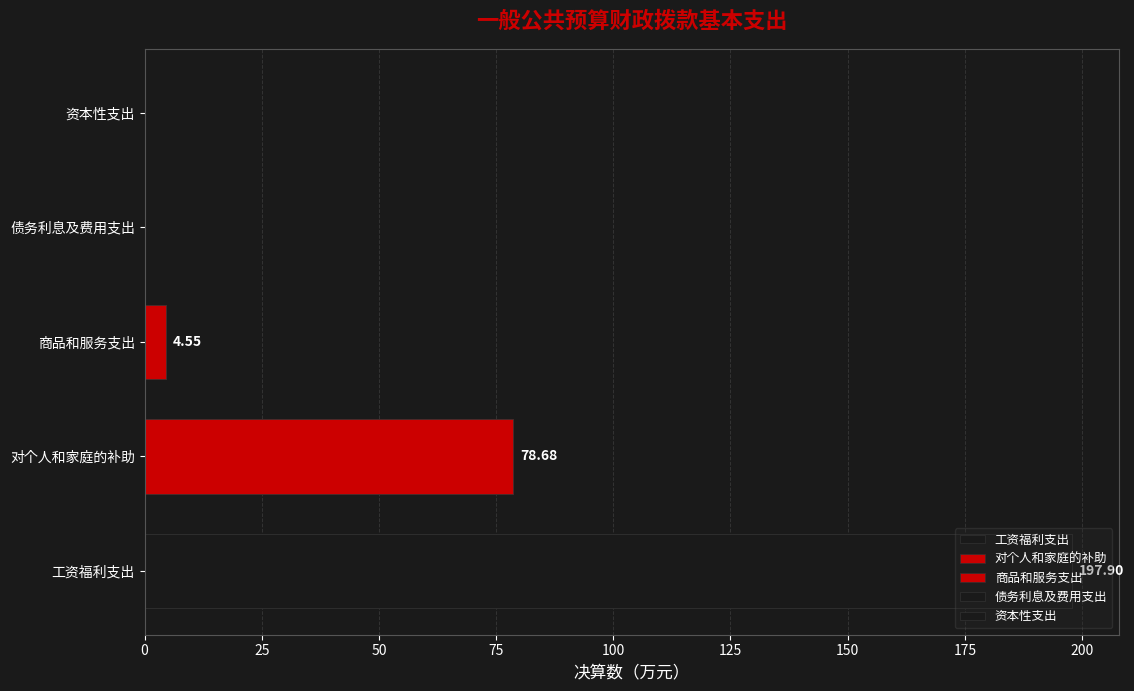

What is the label of the 3rd bar from the left?

商品和服务支出